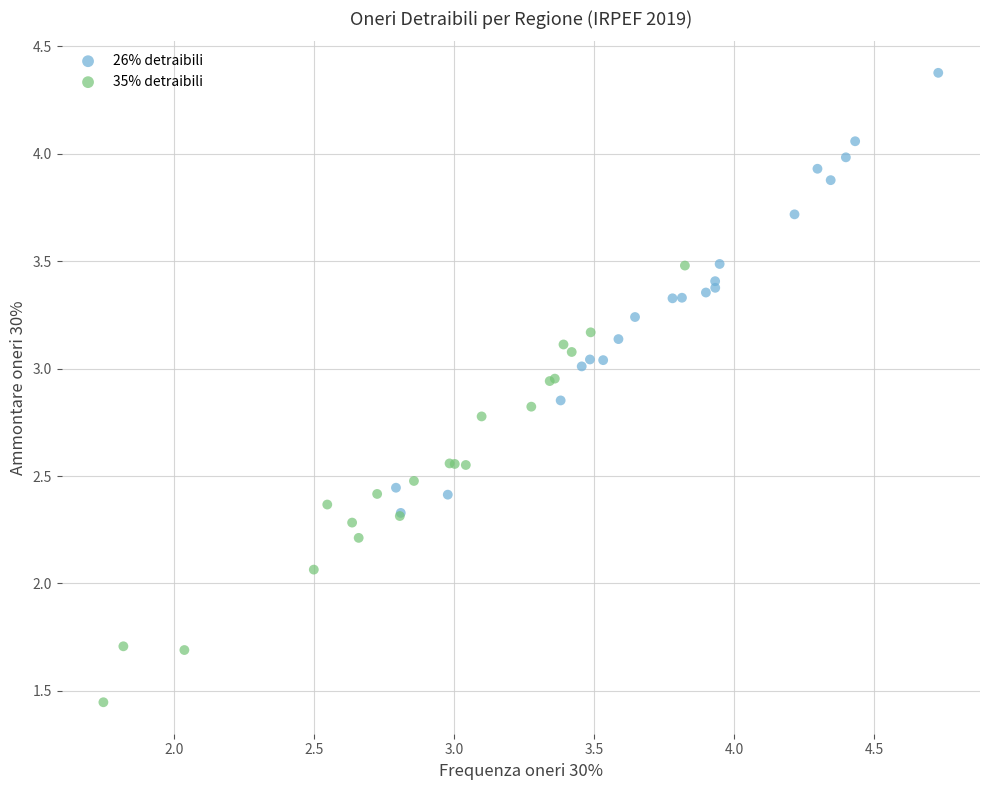

Which series reaches the maximum Y coordinate?

26% detraibili